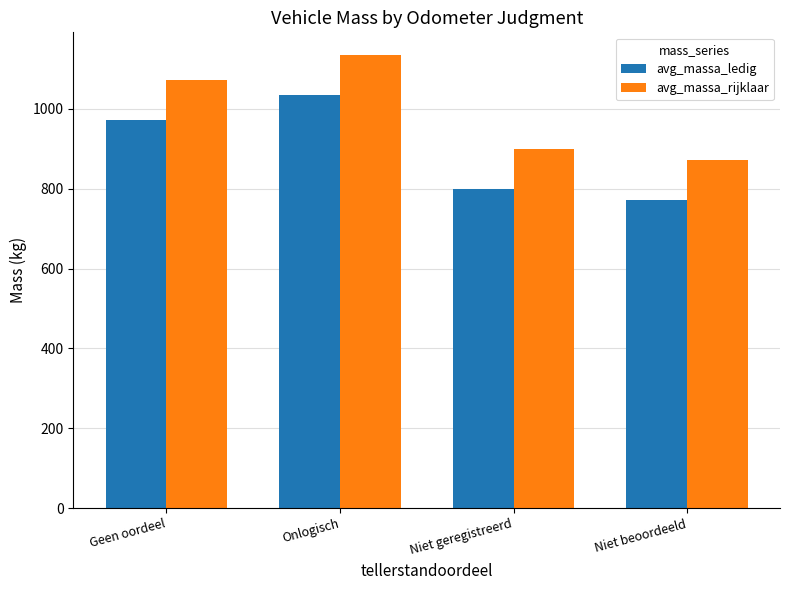

What is the spread (max minus min) of values at Niet beoordeeld?

100